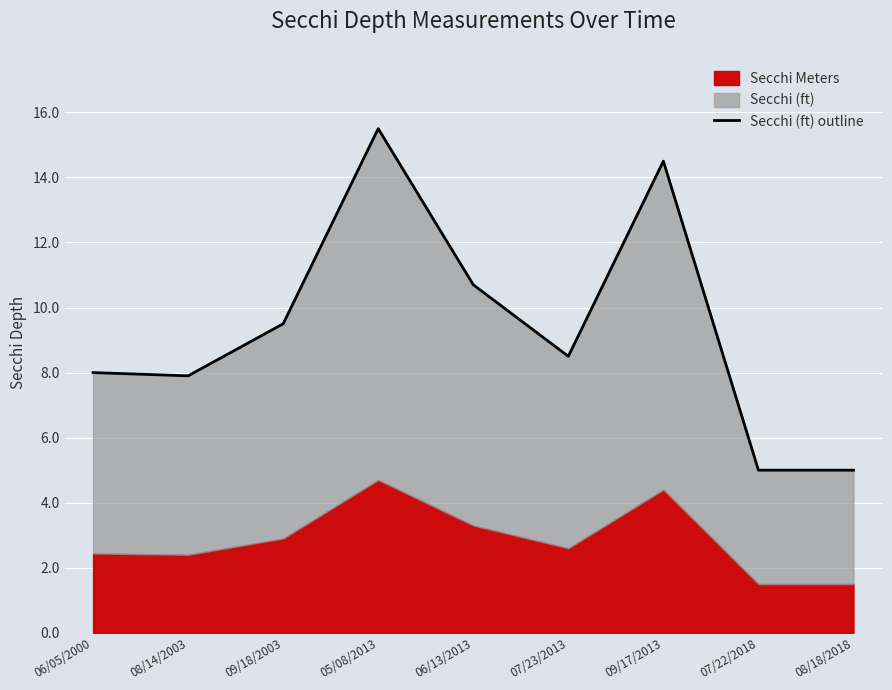

Count the number of categories in the chart.

9